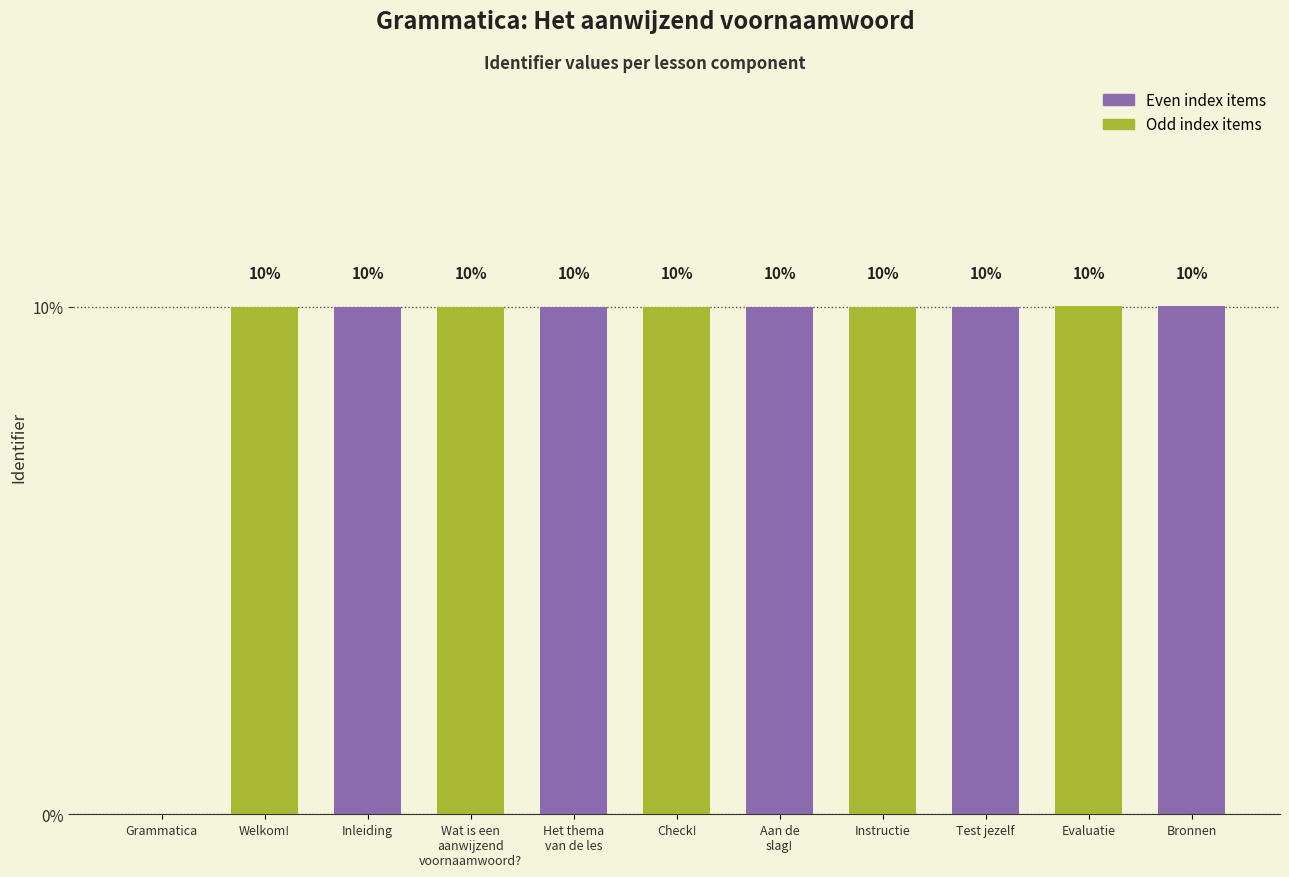

Reading right to left, list all the values displayed in this chart.

Bronnen=10.0	Evaluatie=10.0	Test jezelf=10.0	Instructie=10.0	Aan de
slag!=10.0	Check!=10.0	Het thema
van de les=10.0	Wat is een
aanwijzend
voornaamwoord?=10.0	Inleiding=10.0	Welkom!=10.0	Grammatica=0.0